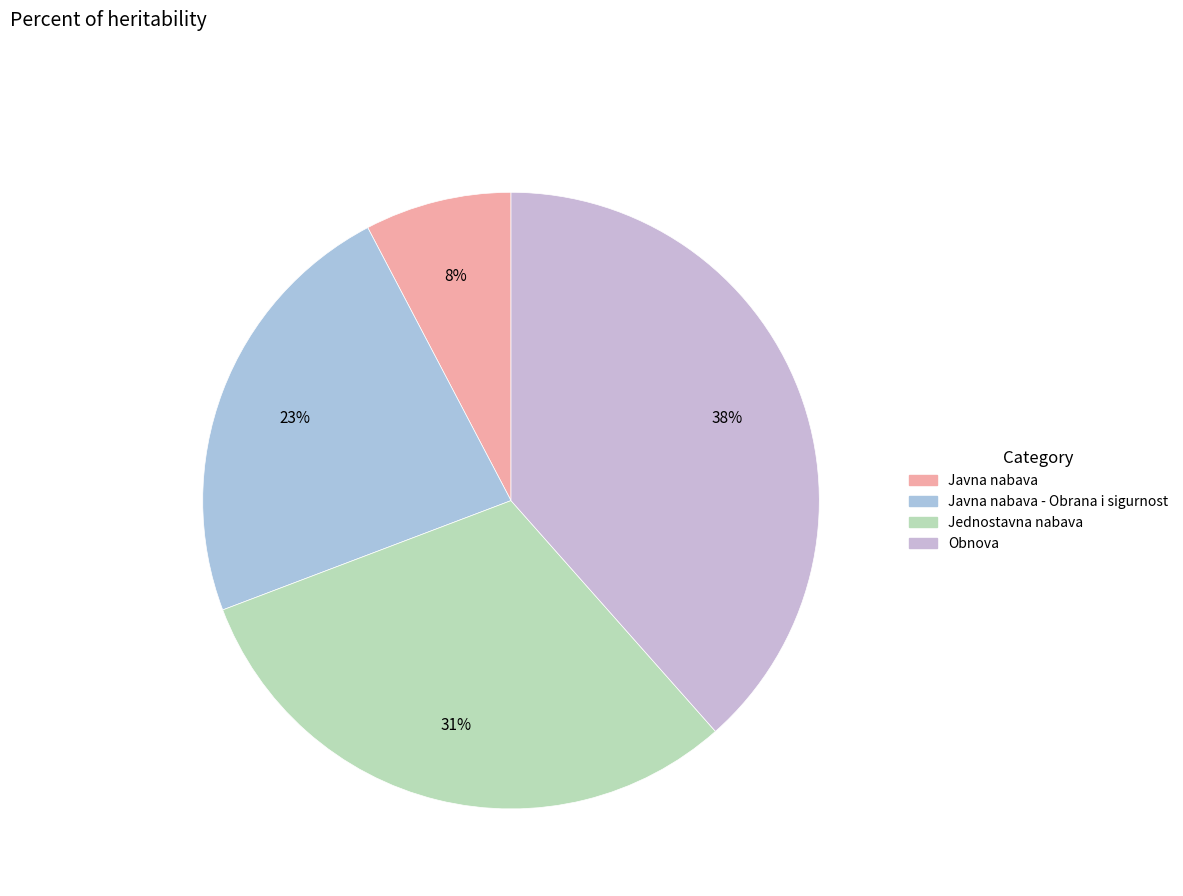

How many segments does this pie chart have?

4